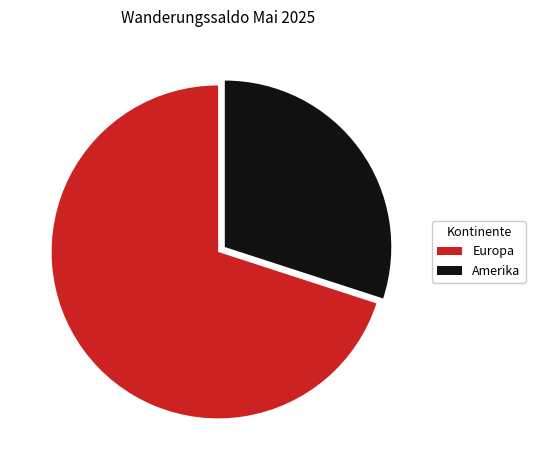

True or false: Europa accounts for 76% of the total.

False